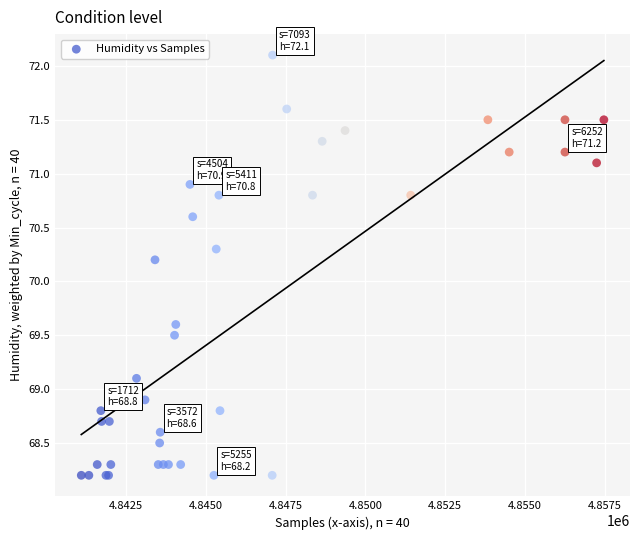

What Y value in the scatter plot is closest to 70?

70.2